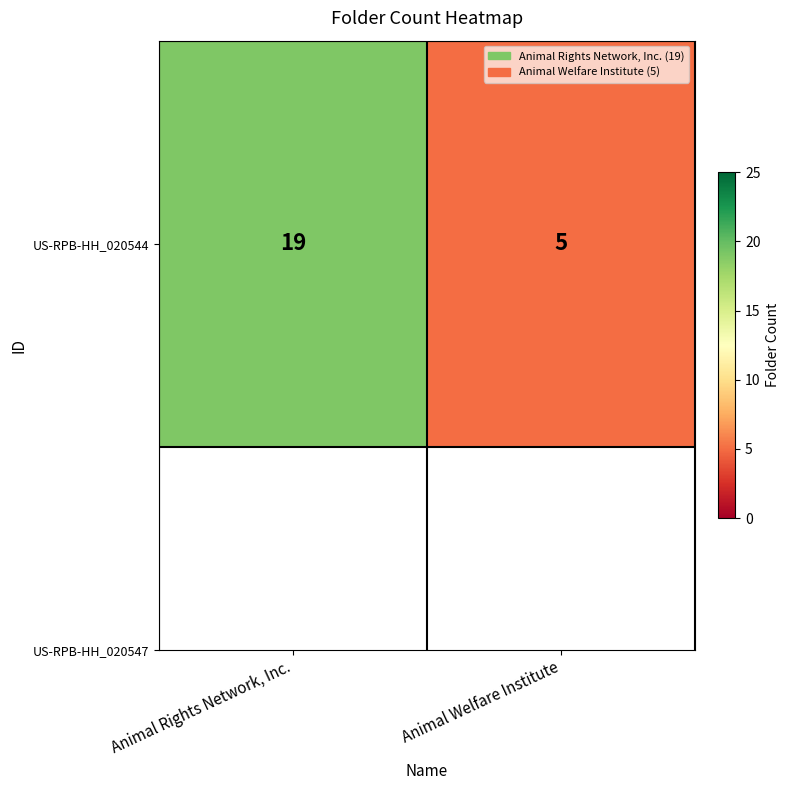

Rank the categories by value from highest to lowest.

Animal Rights Network, Inc., Animal Welfare Institute